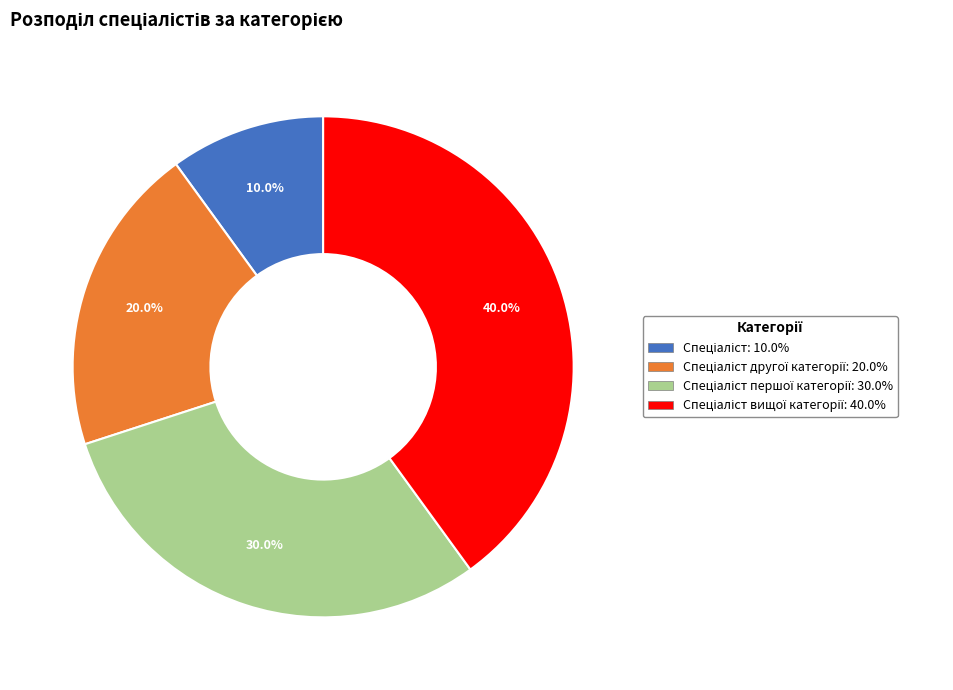

Is there any slice that represents more than half of the pie?

No